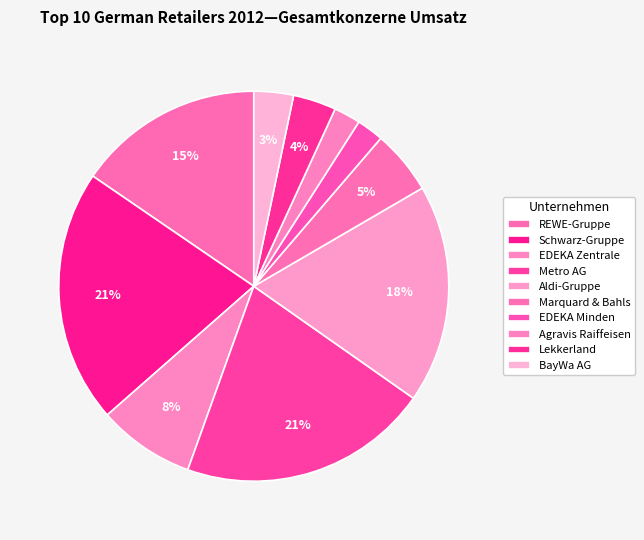

Is there a majority slice in this chart?

No